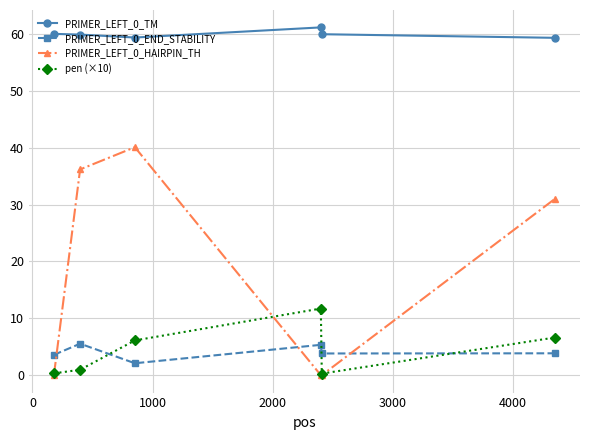

Rank the series by their maximum value, from highest to lowest.

PRIMER_LEFT_0_TM, PRIMER_LEFT_0_HAIRPIN_TH, pen (×10), PRIMER_LEFT_0_END_STABILITY